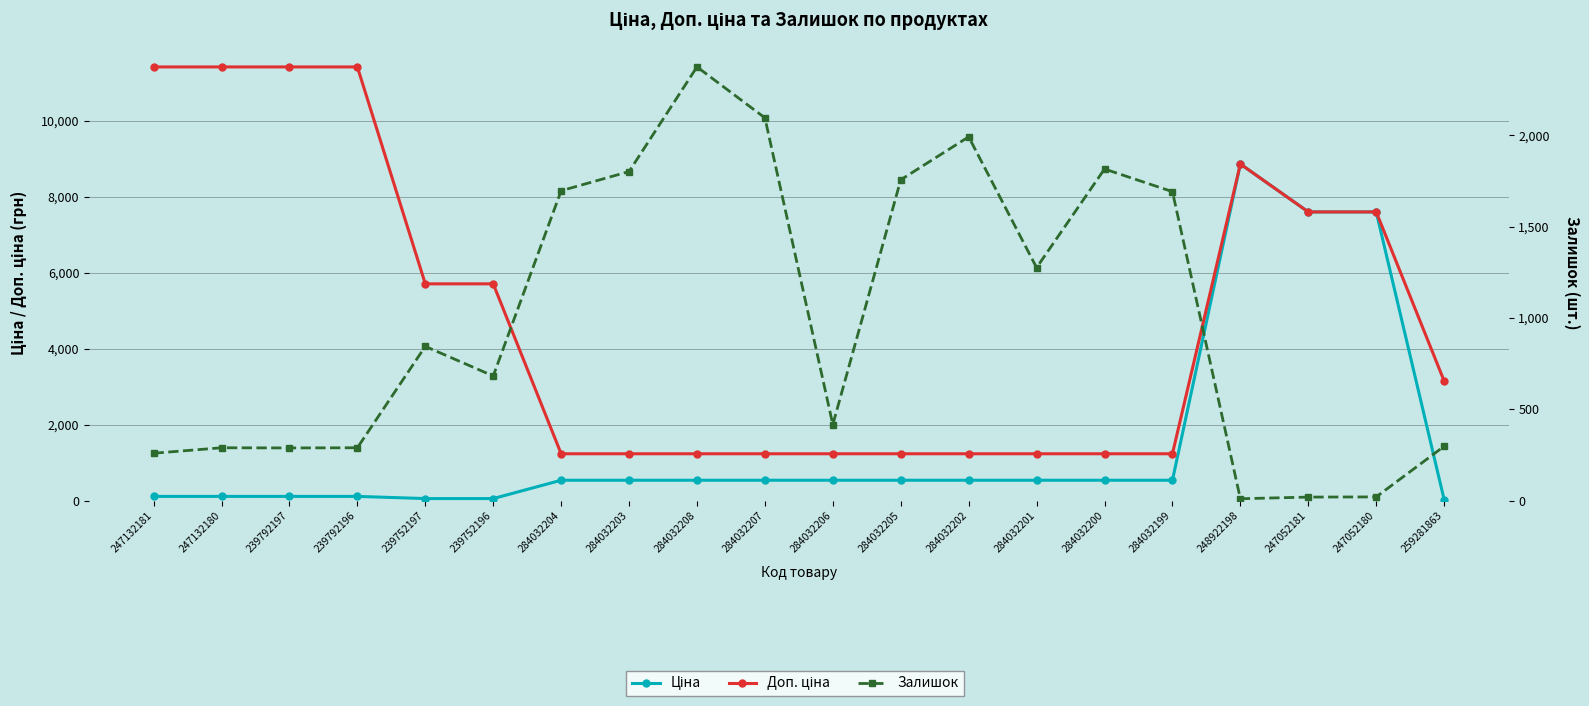

Is the value of Залишок at 284032207 greater than the value of Доп. ціна at 239752197?

No